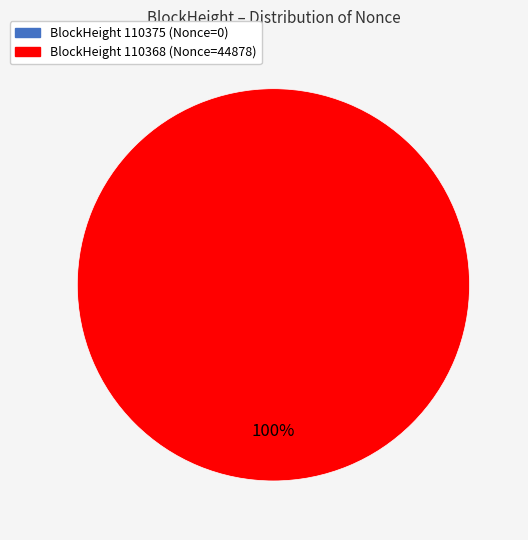

What percentage is NOT represented by 110375?

100.0%